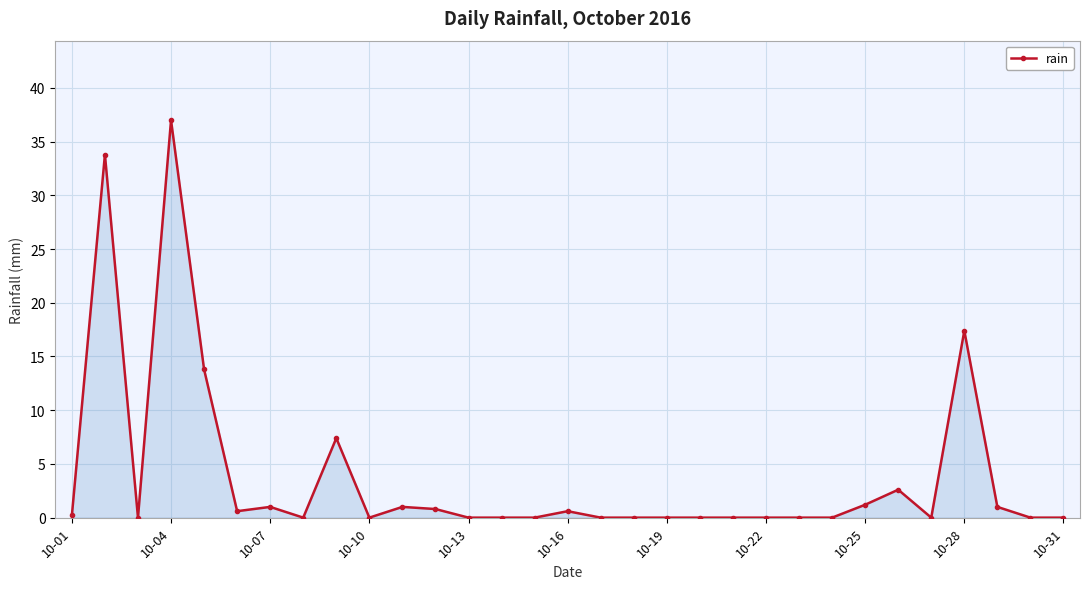

True or false: there are more than 2 points higher than both neighbors.

True